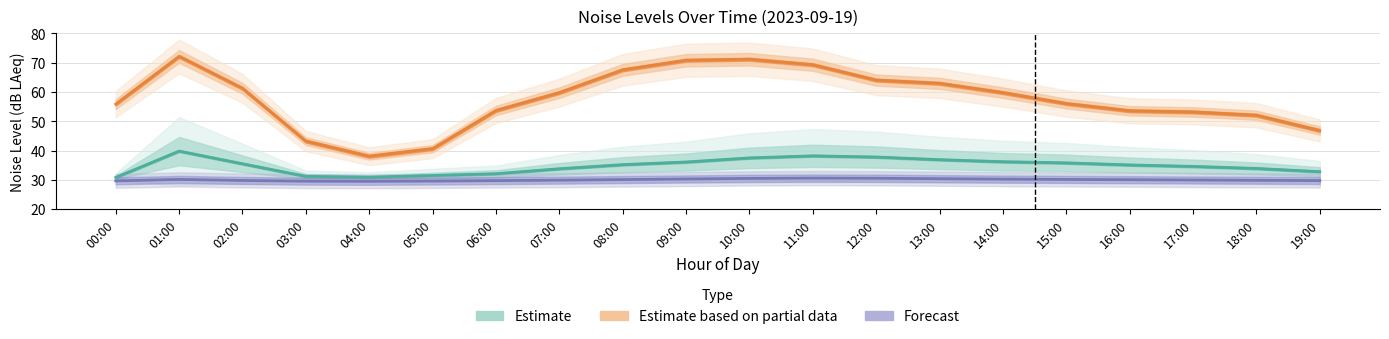

The value of Estimate at 02:00 is 52.7. True or false?

False